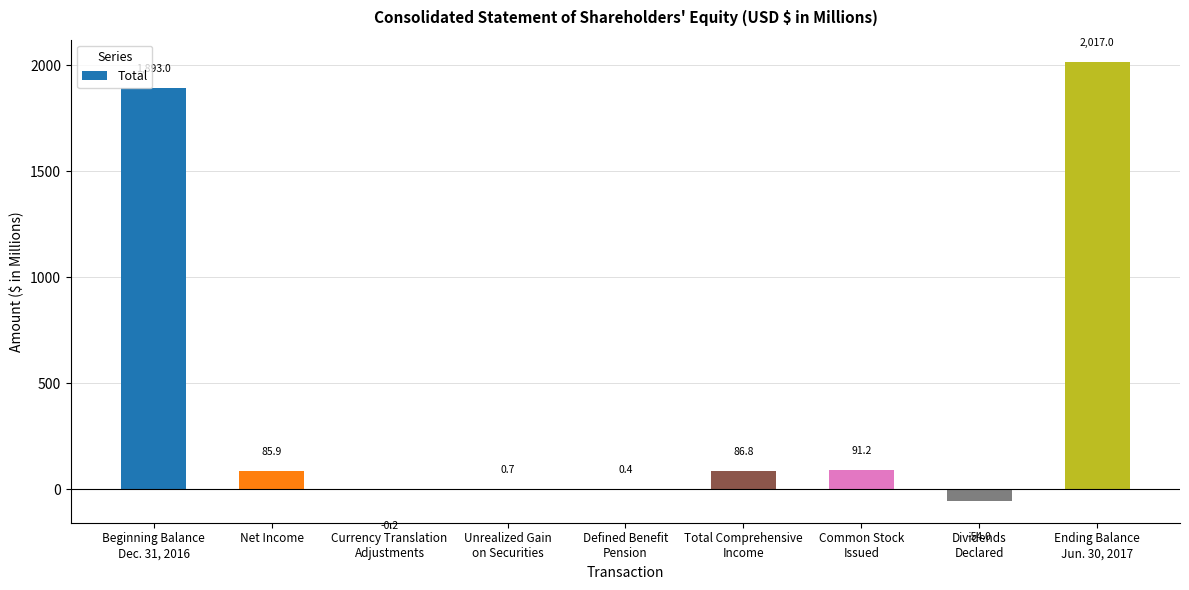

True or false: the data shows 86.8 at Total Comprehensive
Income.

True